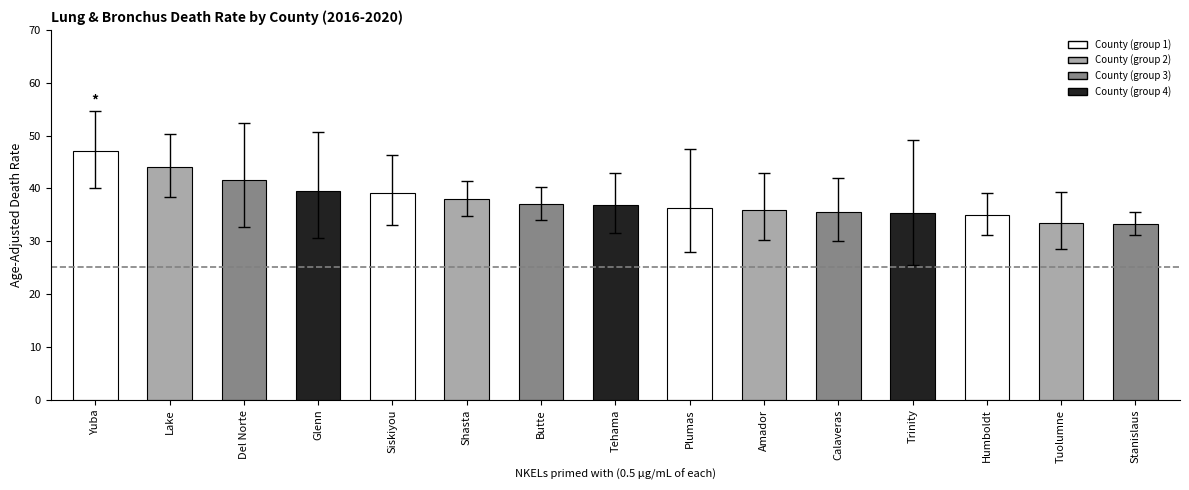

What is the greatest value displayed?

47.0